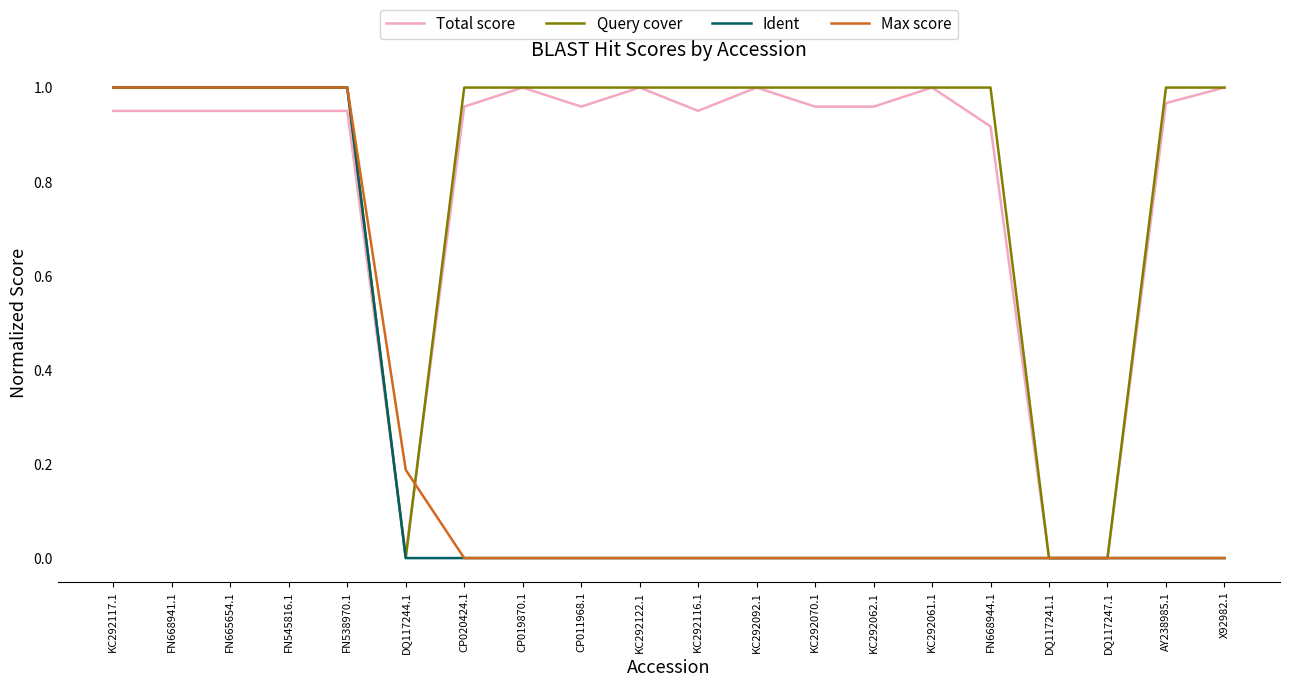

True or false: Total score and Ident cross at least once.

True